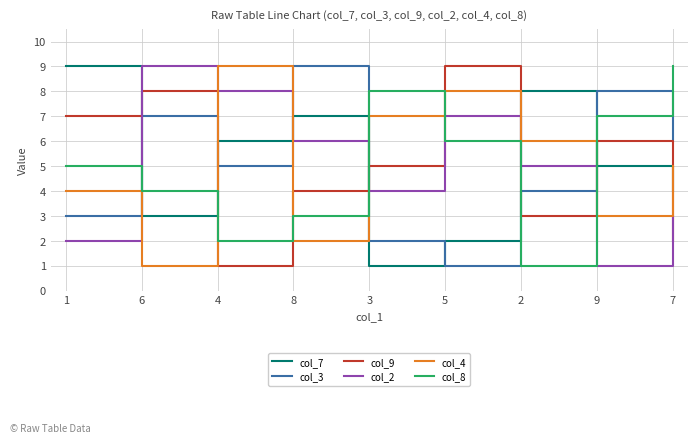

What is the minimum value for col_3?

1